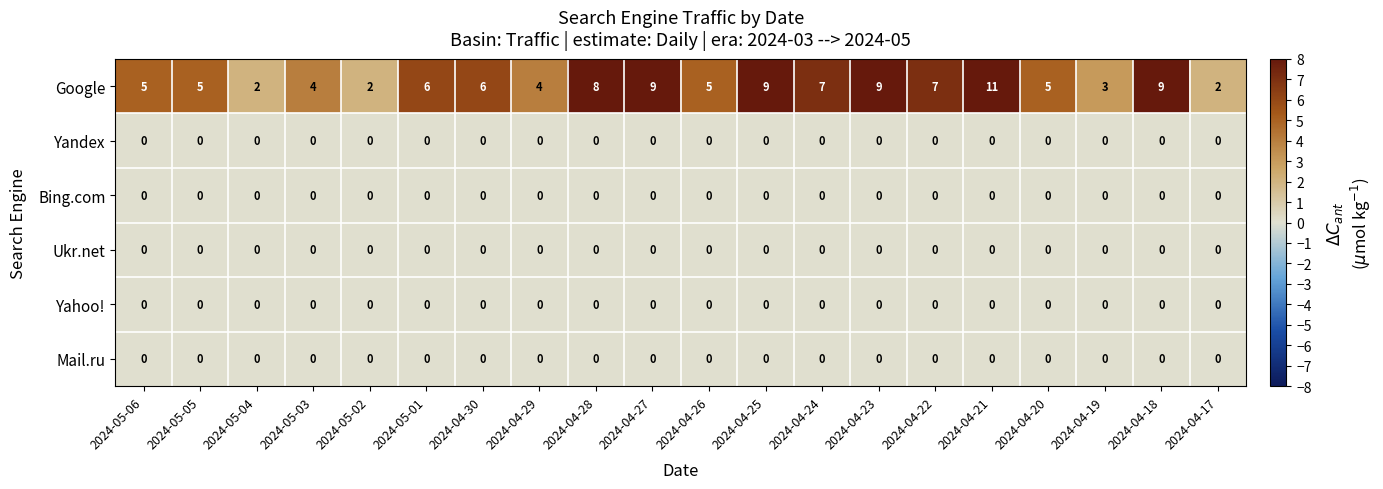

The Google series shows 7 at 2024-04-24. True or false?

True